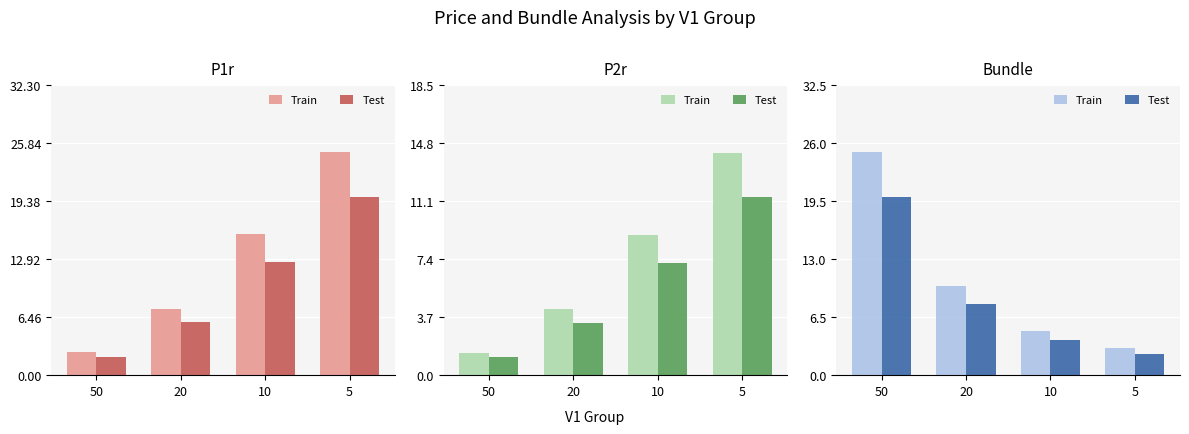

What are all the series names shown in the legend?

Train, Test